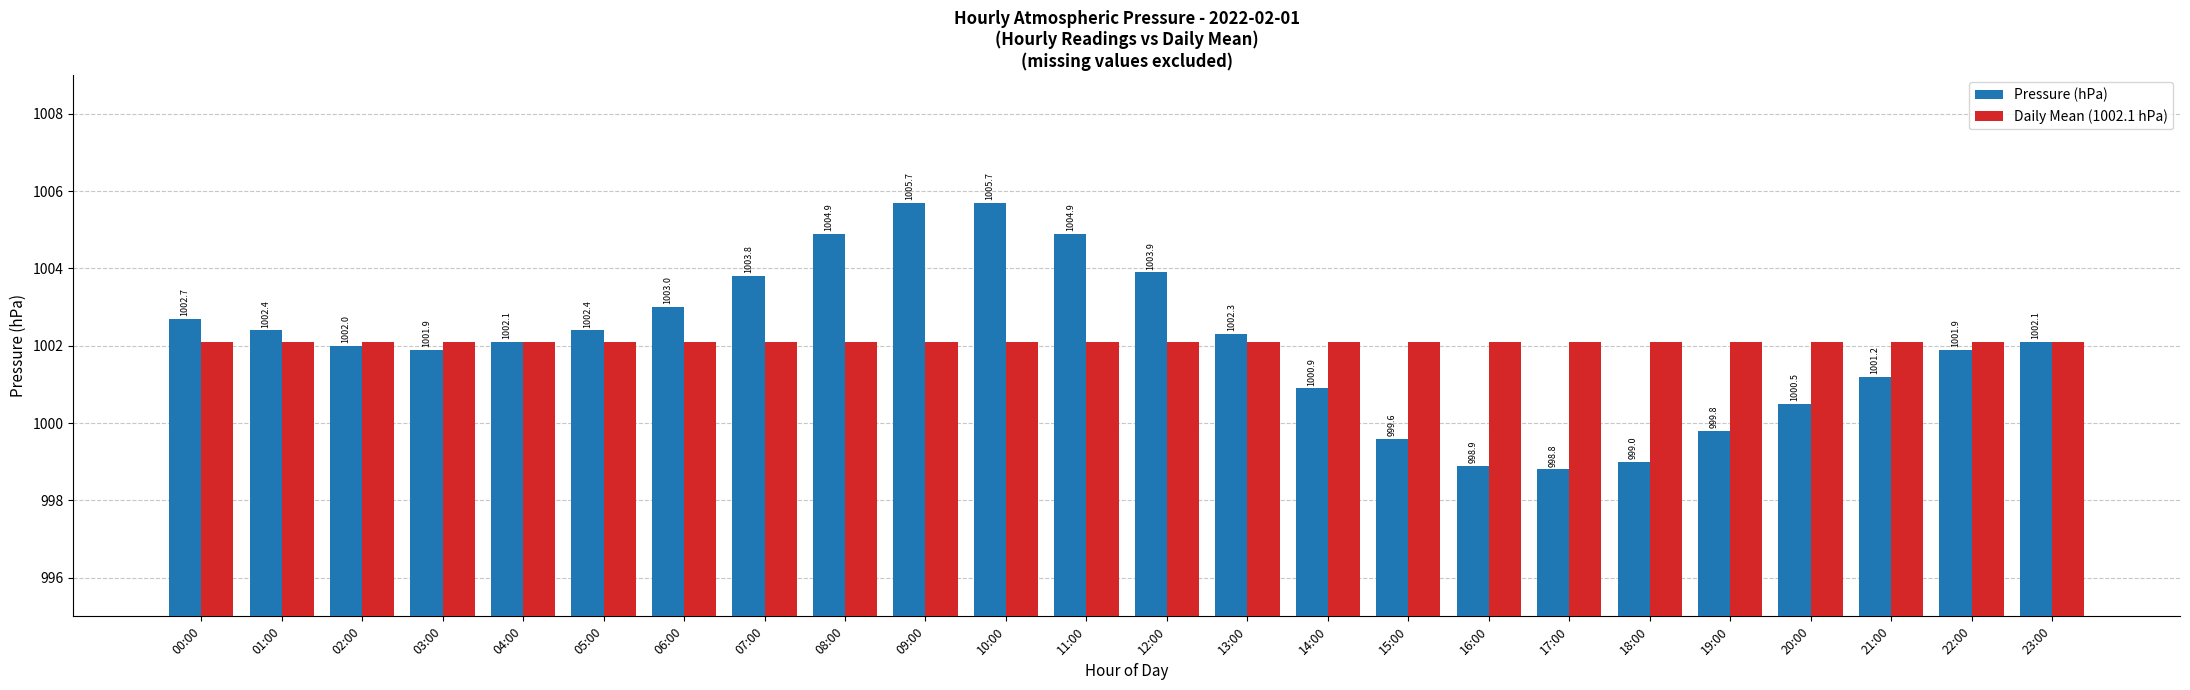

Reading left to right, transcribe all the data shown in this chart.

Pressure (hPa): 00:00=1002.7	01:00=1002.4	02:00=1002.0	03:00=1001.9	04:00=1002.1	05:00=1002.4	06:00=1003.0	07:00=1003.8	08:00=1004.9	09:00=1005.7	10:00=1005.7	11:00=1004.9	12:00=1003.9	13:00=1002.3	14:00=1000.9	15:00=999.6	16:00=998.9	17:00=998.8	18:00=999.0	19:00=999.8	20:00=1000.5	21:00=1001.2	22:00=1001.9	23:00=1002.1
Daily Mean (1002.1 hPa): 00:00=1002.1	01:00=1002.1	02:00=1002.1	03:00=1002.1	04:00=1002.1	05:00=1002.1	06:00=1002.1	07:00=1002.1	08:00=1002.1	09:00=1002.1	10:00=1002.1	11:00=1002.1	12:00=1002.1	13:00=1002.1	14:00=1002.1	15:00=1002.1	16:00=1002.1	17:00=1002.1	18:00=1002.1	19:00=1002.1	20:00=1002.1	21:00=1002.1	22:00=1002.1	23:00=1002.1